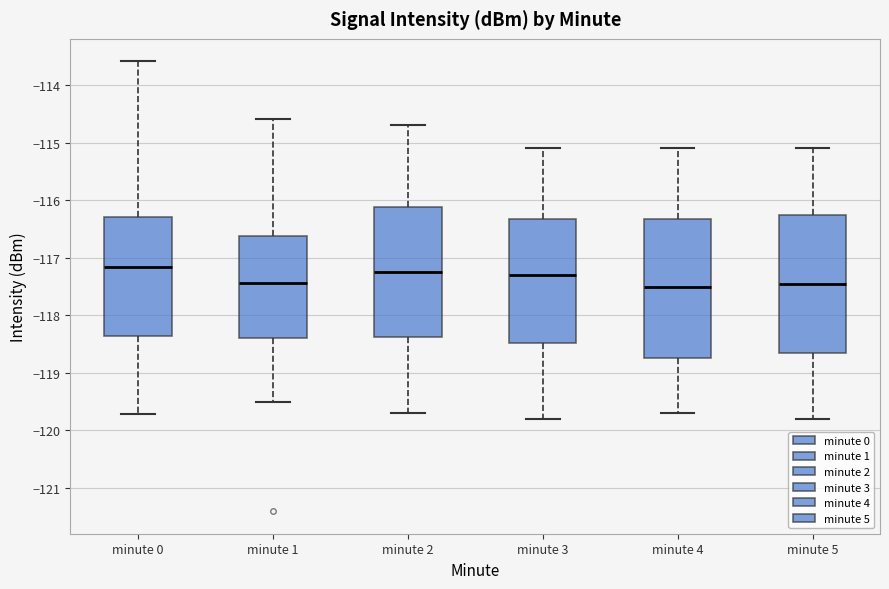

Reading left to right, transcribe this box plot: for each box, give where its median line is, the range the box spans, and where its two whiskers end, as read against the y-axis. The values are not printed on the chart, so give them approximately, as read against the axis.

minute 0: median -117.2, box -118.4 to -116.3, whiskers -119.7 to -113.6
minute 1: median -117.4, box -118.4 to -116.6, whiskers -119.5 to -114.6
minute 2: median -117.2, box -118.4 to -116.1, whiskers -119.7 to -114.7
minute 3: median -117.3, box -118.5 to -116.3, whiskers -119.8 to -115.1
minute 4: median -117.5, box -118.7 to -116.3, whiskers -119.7 to -115.1
minute 5: median -117.4, box -118.6 to -116.2, whiskers -119.8 to -115.1